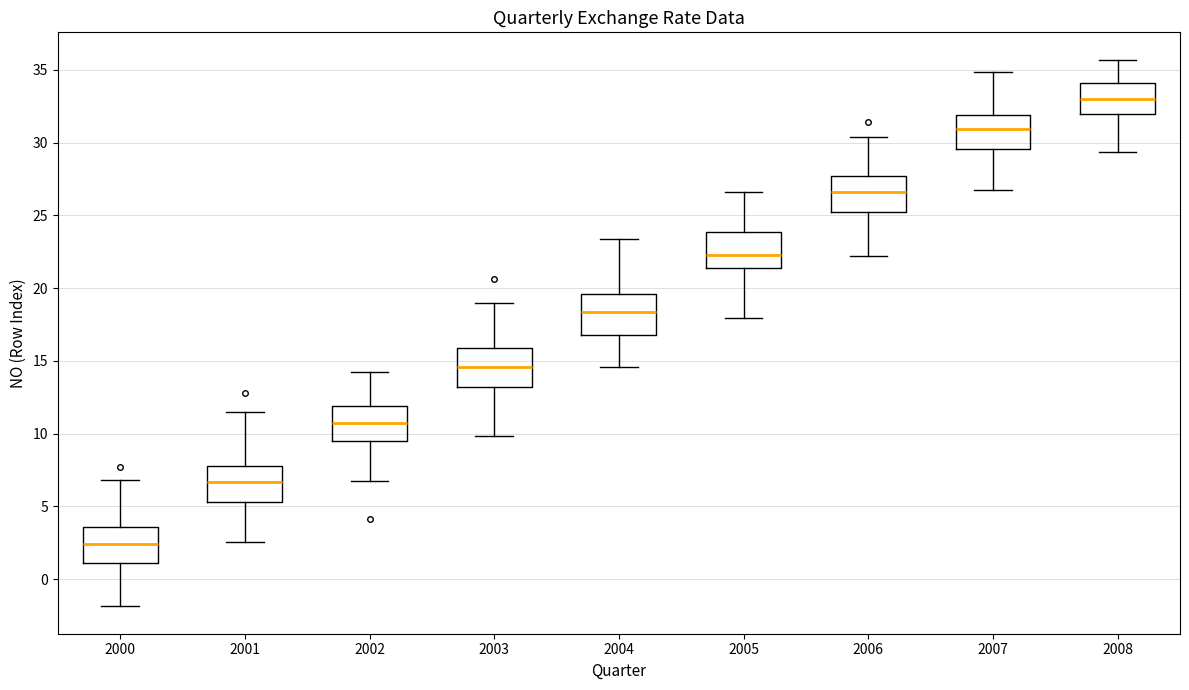

Reading left to right, read every box against the y-axis: the position of its median line, the range the box covers, and the ends of its whiskers. The values are not printed on the chart, so give them approximately, as read against the axis.

2000: median 2.5, box 1.0 to 3.5, whiskers -2.0 to 7.0
2001: median 6.5, box 5.5 to 8.0, whiskers 2.5 to 11.5
2002: median 11.0, box 9.5 to 12.0, whiskers 6.5 to 14.0
2003: median 14.5, box 13.0 to 16.0, whiskers 10.0 to 19.0
2004: median 18.5, box 17.0 to 19.5, whiskers 14.5 to 23.5
2005: median 22.5, box 21.5 to 24.0, whiskers 18.0 to 26.5
2006: median 26.5, box 25.0 to 27.5, whiskers 22.0 to 30.5
2007: median 31.0, box 29.5 to 32.0, whiskers 26.5 to 35.0
2008: median 33.0, box 32.0 to 34.0, whiskers 29.5 to 35.5